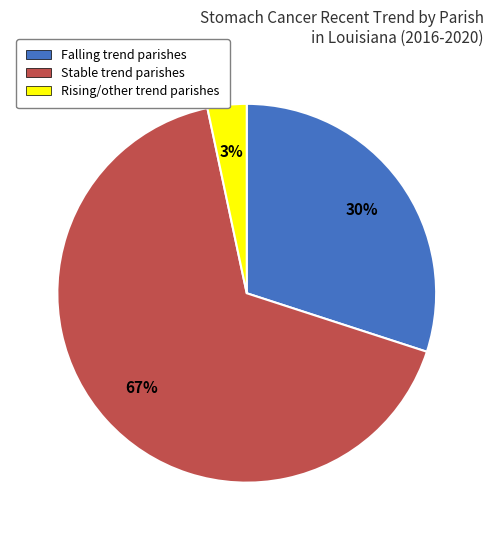

Is there a majority slice in this chart?

Yes